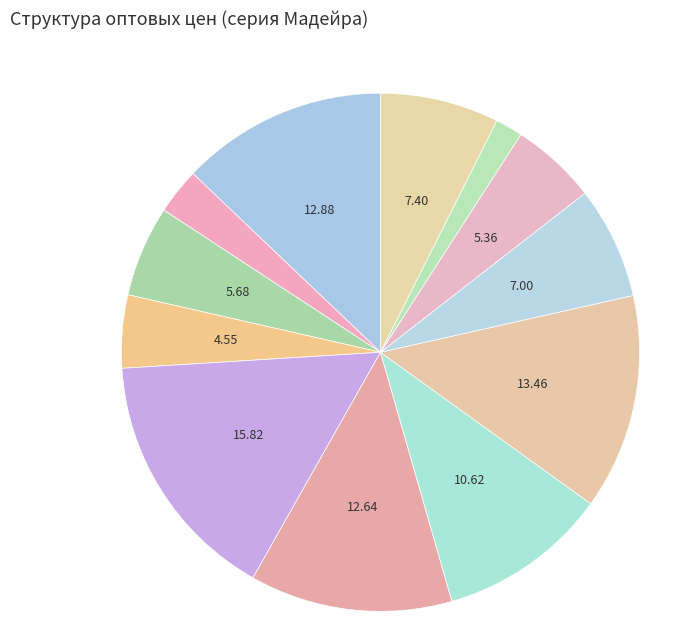

Which category has the biggest portion of the pie?

Комод Д 2199